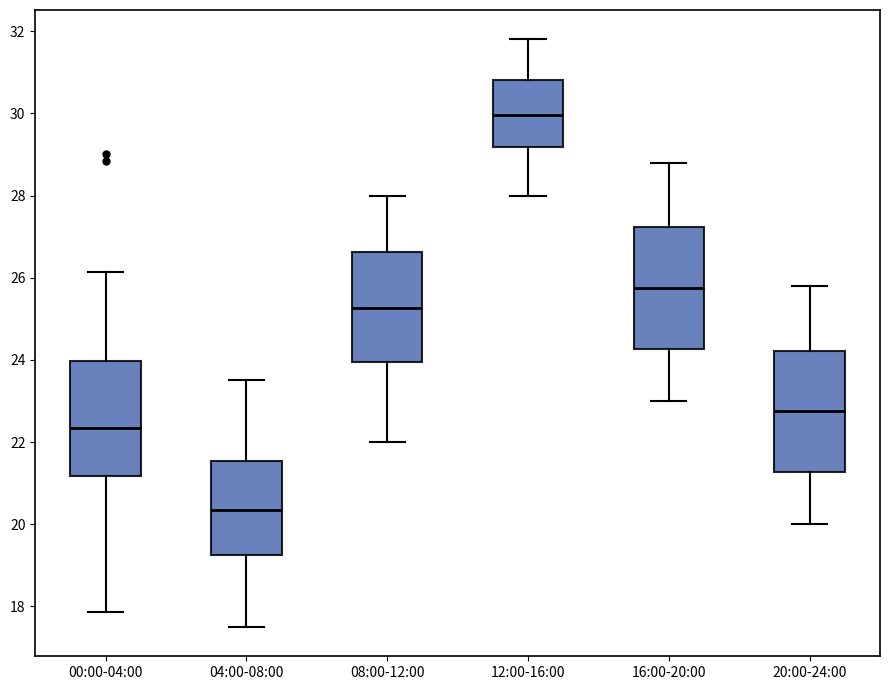

Reading left to right, transcribe this box plot: for each box, give where its median line is, the range the box spans, and where its two whiskers end, as read against the y-axis. The values are not printed on the chart, so give them approximately, as read against the axis.

00:00-04:00: median 22.4, box 21.2 to 24.0, whiskers 17.8 to 26.2
04:00-08:00: median 20.4, box 19.2 to 21.6, whiskers 17.6 to 23.6
08:00-12:00: median 25.2, box 24.0 to 26.6, whiskers 22.0 to 28.0
12:00-16:00: median 30.0, box 29.2 to 30.8, whiskers 28.0 to 31.8
16:00-20:00: median 25.8, box 24.2 to 27.2, whiskers 23.0 to 28.8
20:00-24:00: median 22.8, box 21.2 to 24.2, whiskers 20.0 to 25.8